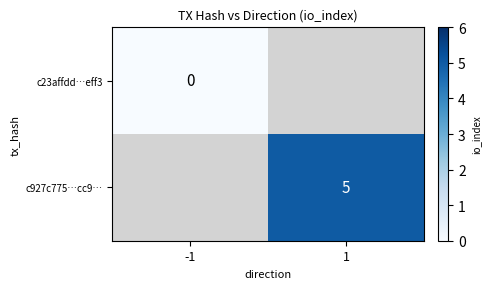

True or false: c927c775…cc9… has a value of 5 at 1.

True